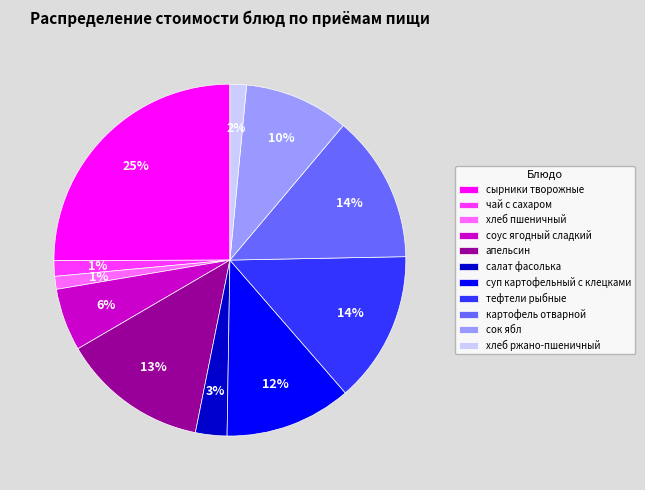

Combined, do картофель отварной and соус ягодный сладкий account for over 50%?

No